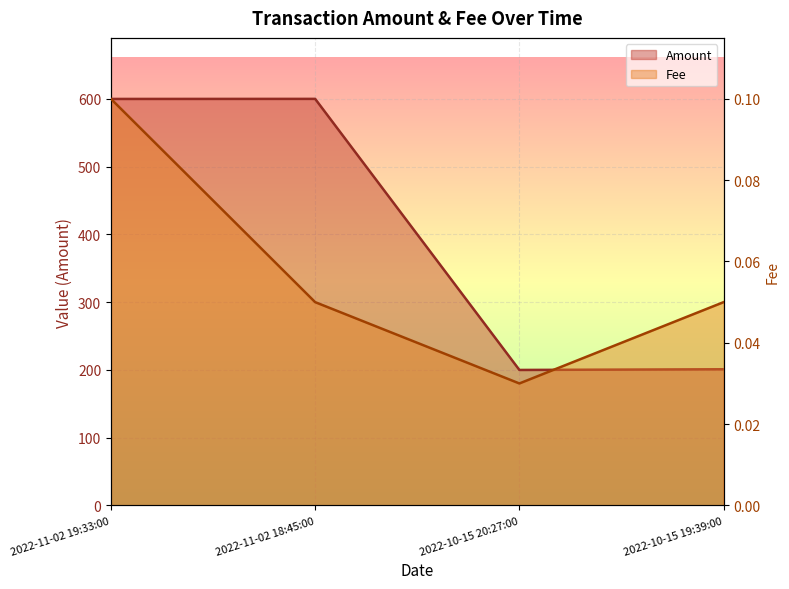

Which series has the largest total across all categories?

Amount